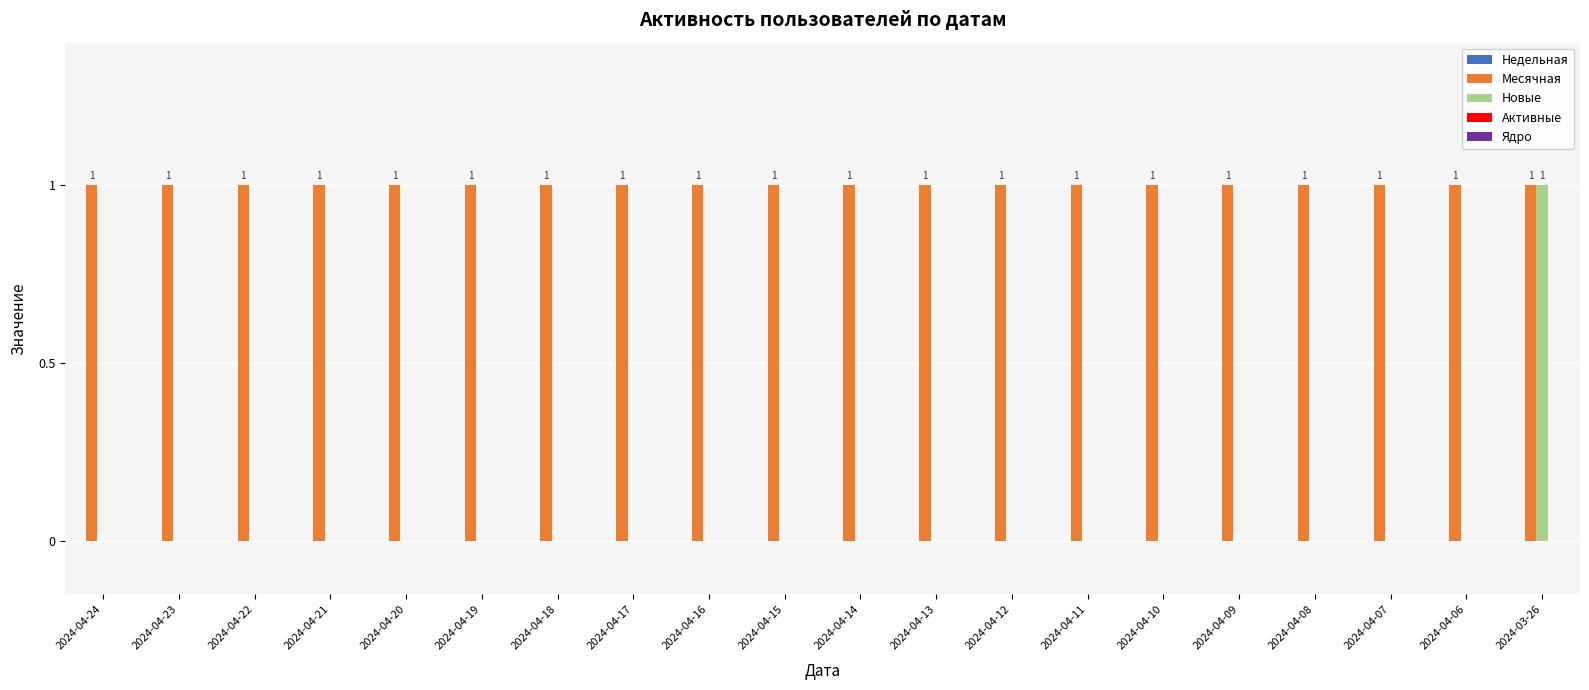

Which series has the largest total across all categories?

Месячная